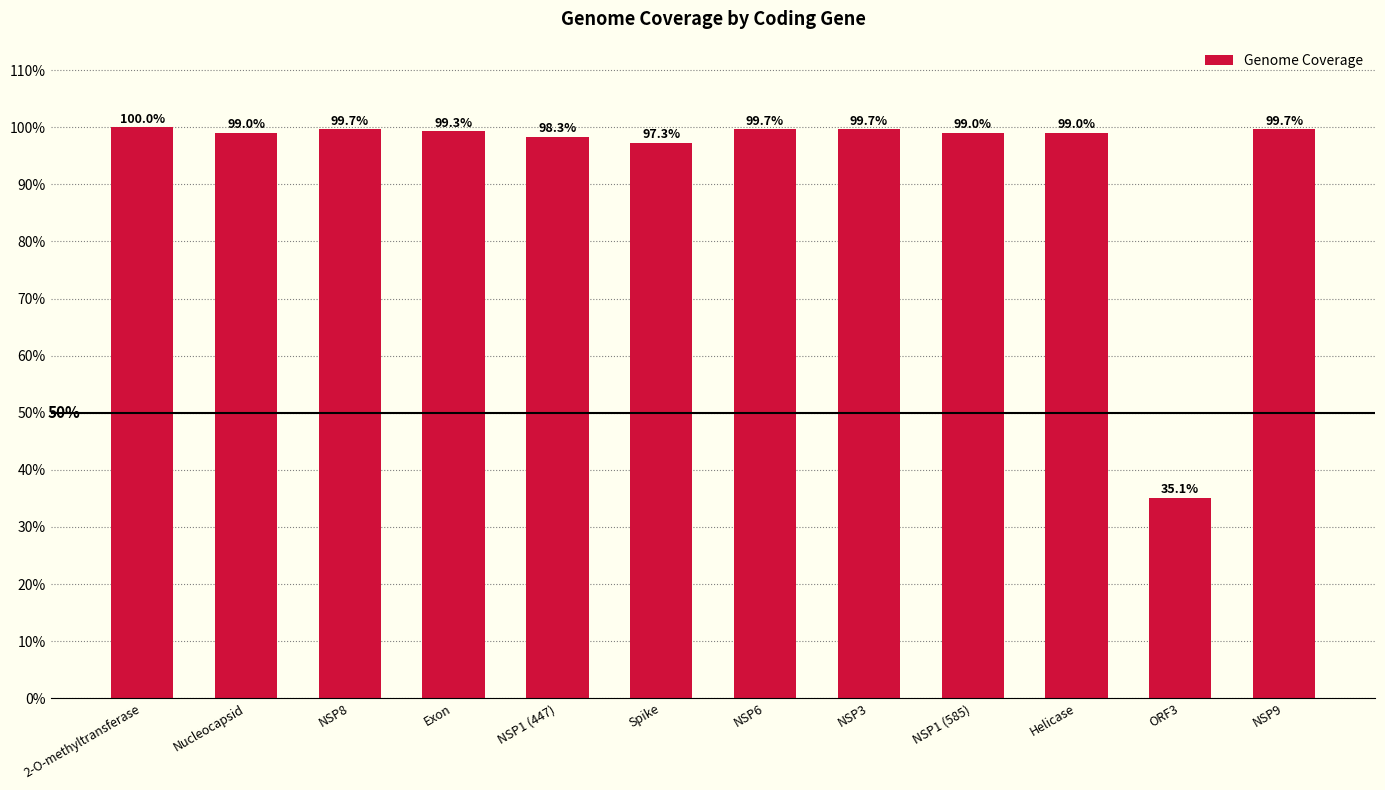

The value at ORF3 is 51.3. True or false?

False